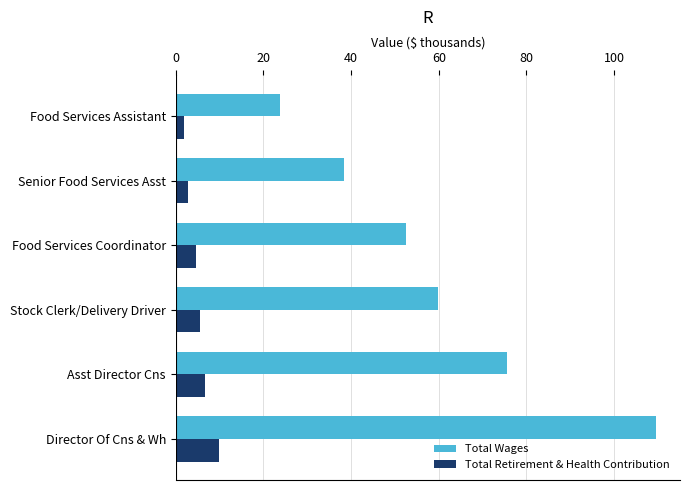

Is it true that Total Retirement & Health Contribution equals 2.9 at Senior Food Services Asst?

True